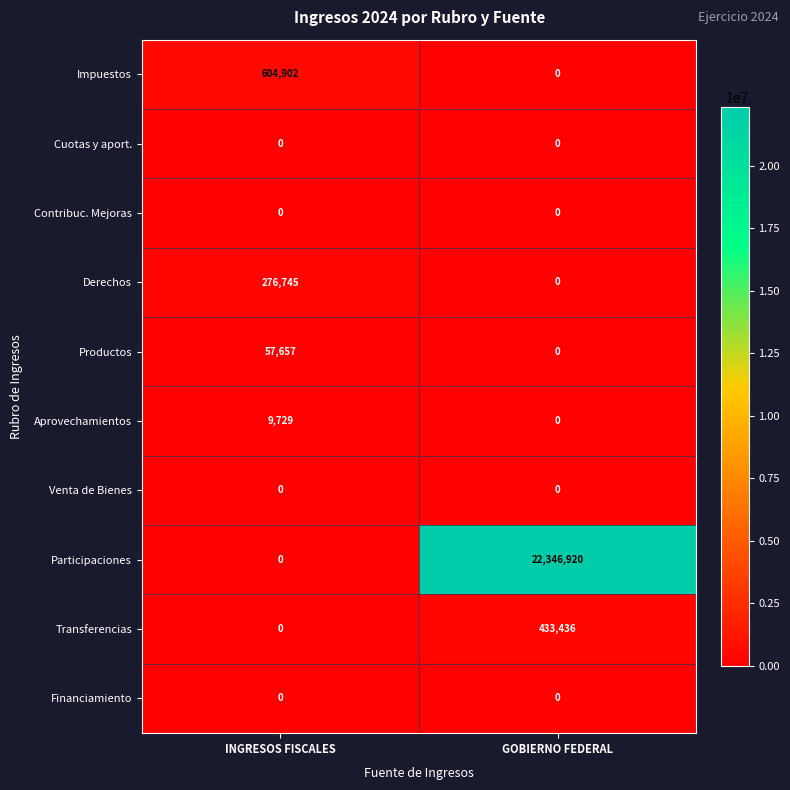

Which series has the widest spread of values?

Participaciones